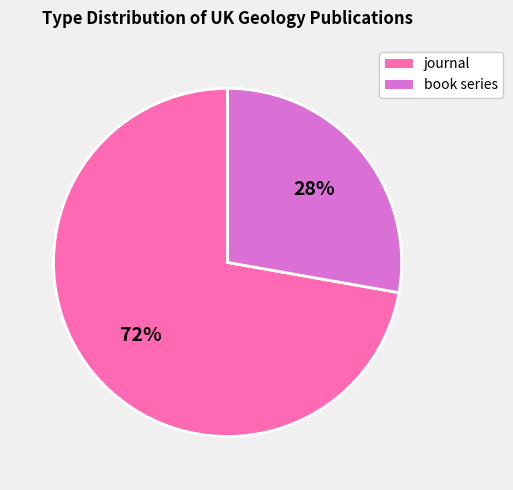

What is the ratio of the value at book series to the value at journal?

0.4